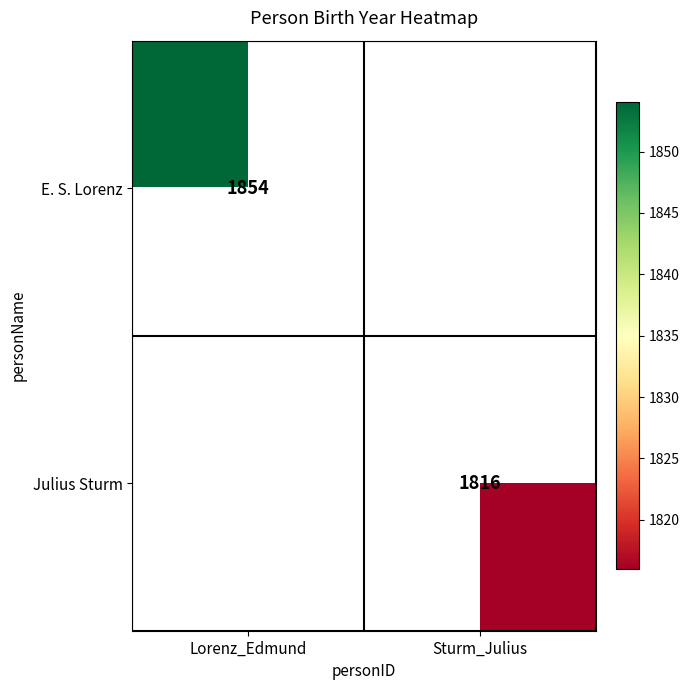

The Julius Sturm series shows 806 at Sturm_Julius. True or false?

False